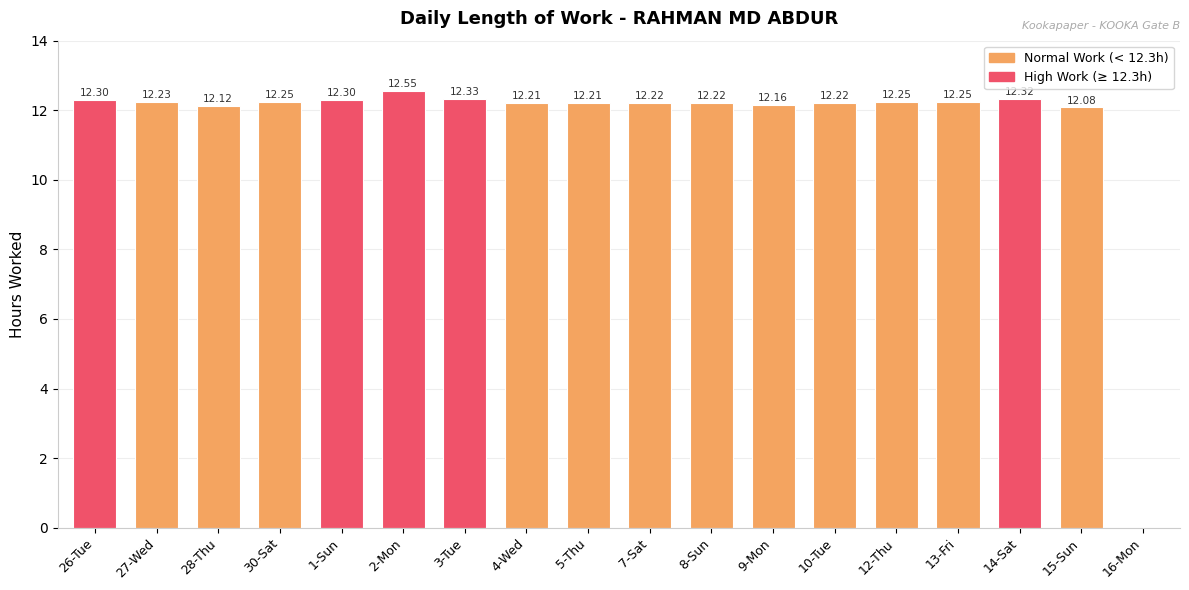

Which label corresponds to the largest value in the chart?

2-Mon